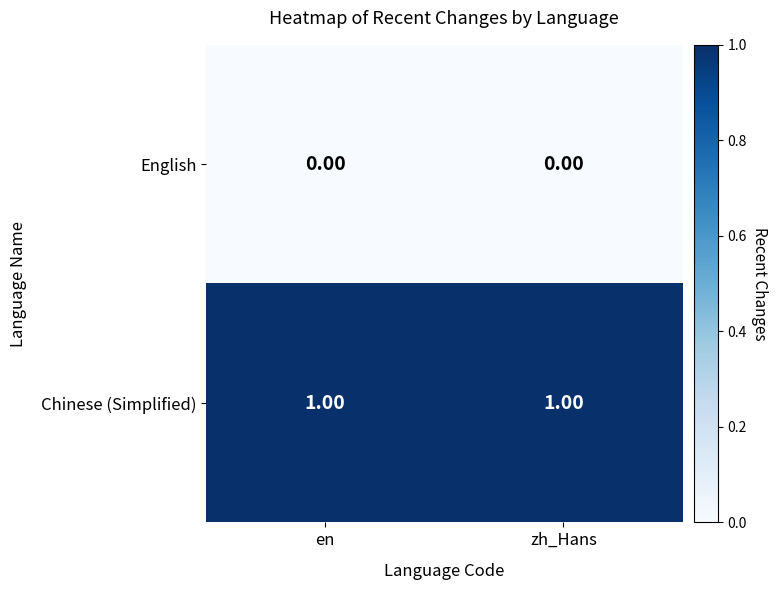

List the series in order of their overall mean, highest first.

Chinese (Simplified), English